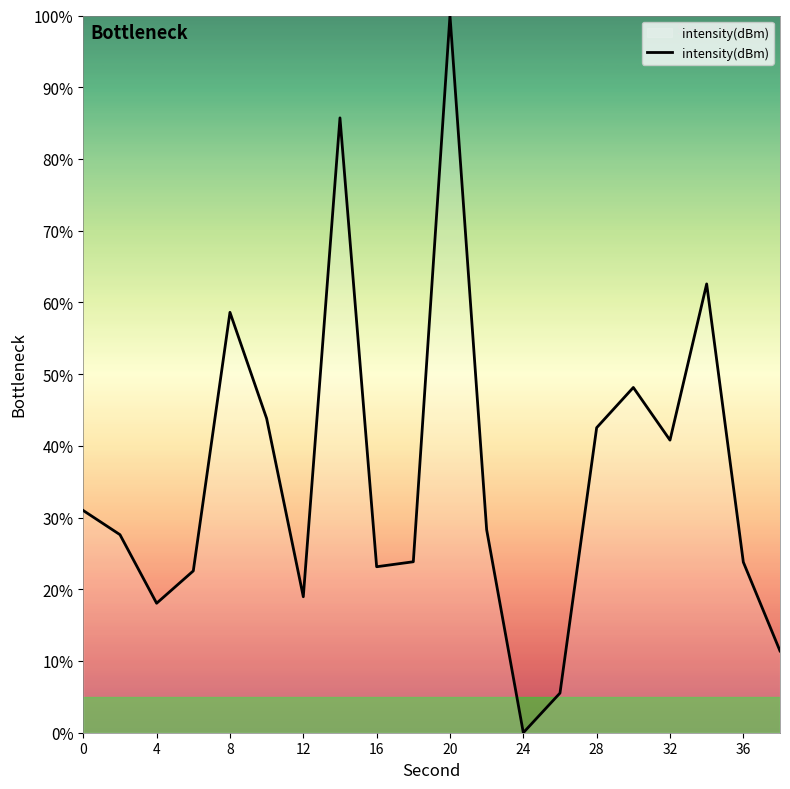

What is the greatest value displayed?

100.0